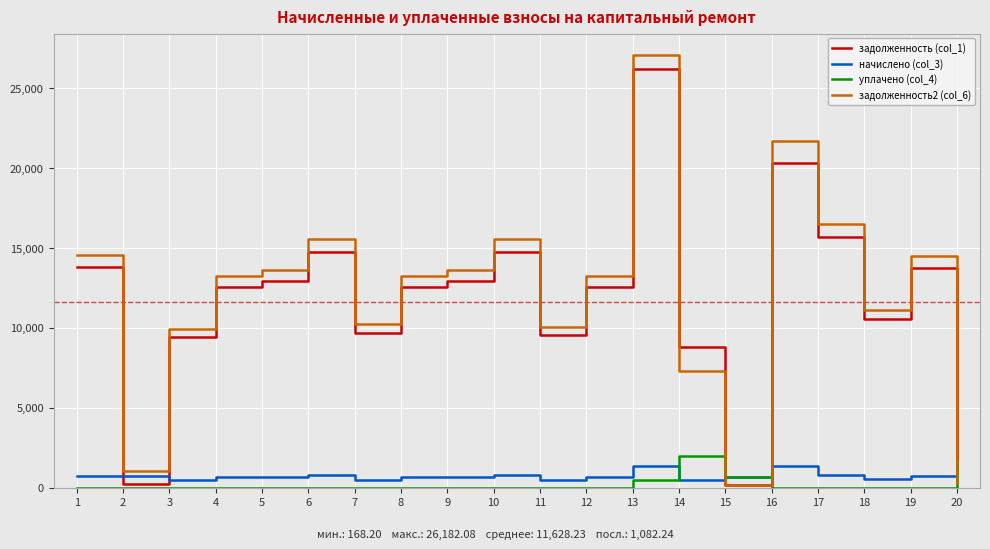

Which series ends up on top after the final intersection of задолженность2 (col_6) and задолженность (col_1)?

задолженность (col_1)